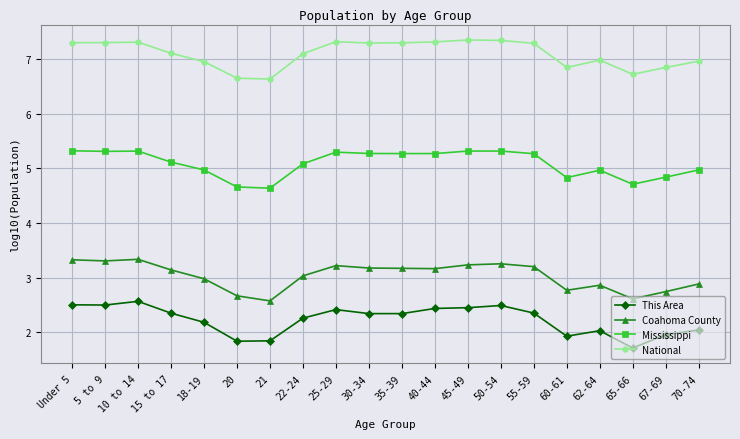

What is the maximum value for Mississippi?

5.3